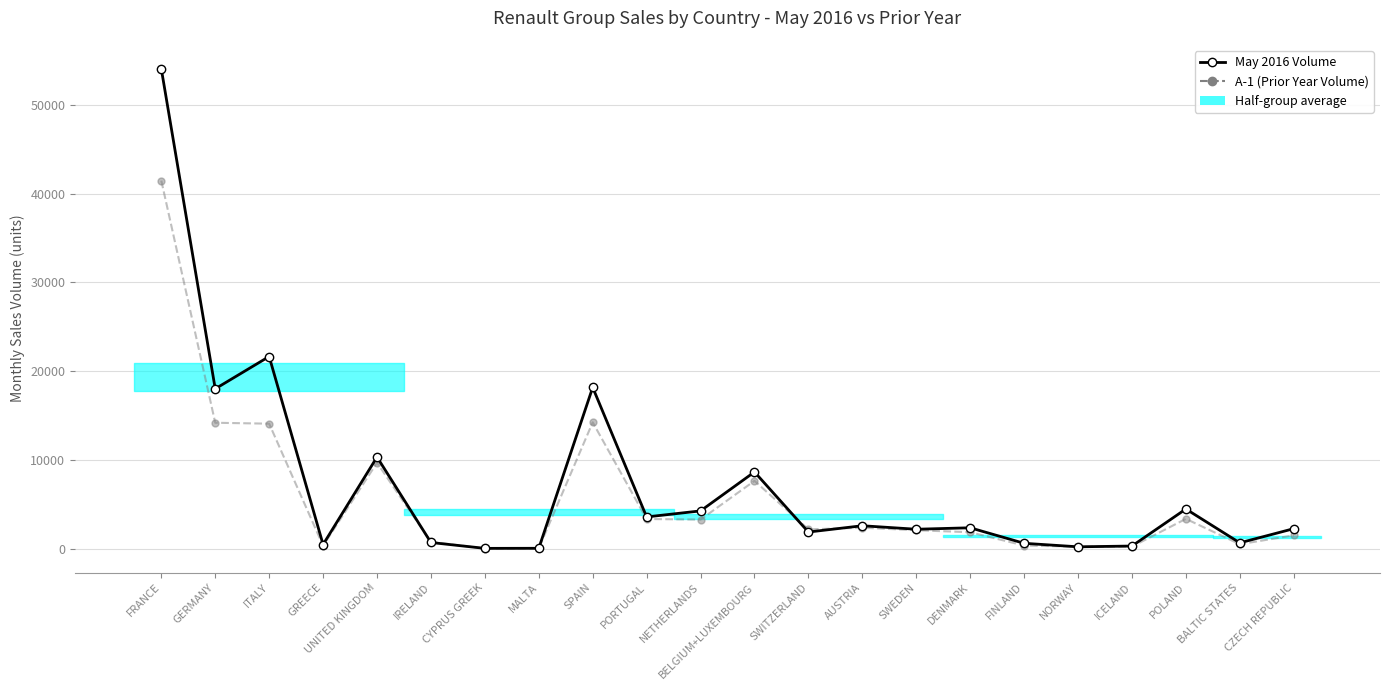

What is the sum of all May 2016 Volume values?

157539